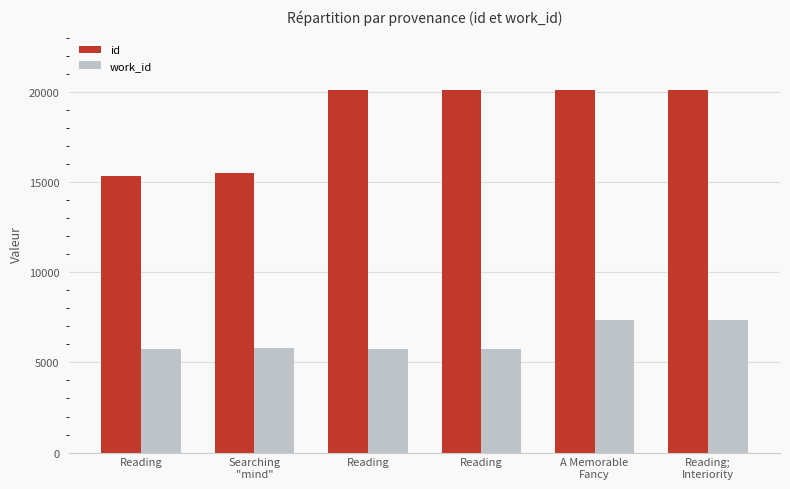

At how many categories does at least one series exceed 10020?

6